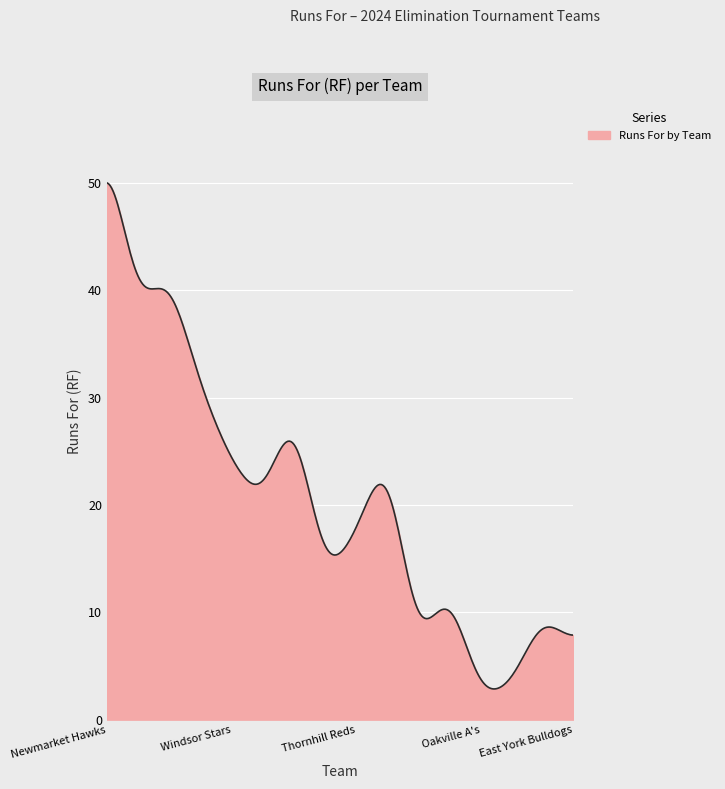

Does the chart display data point markers on the line(s)?

No